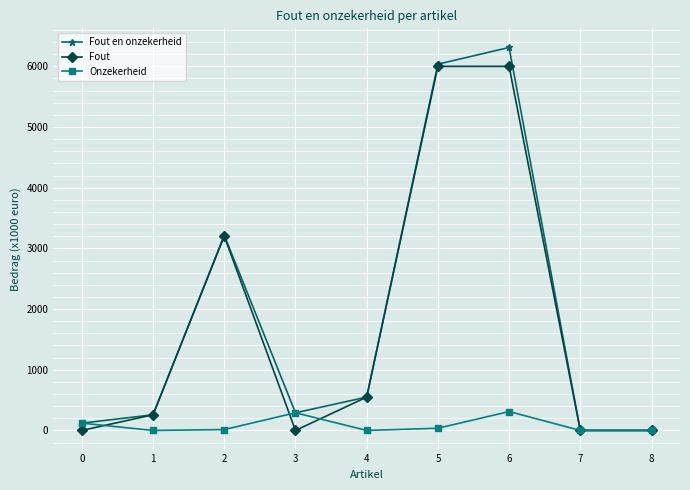

Where is Fout nearest to the value 3000?

2